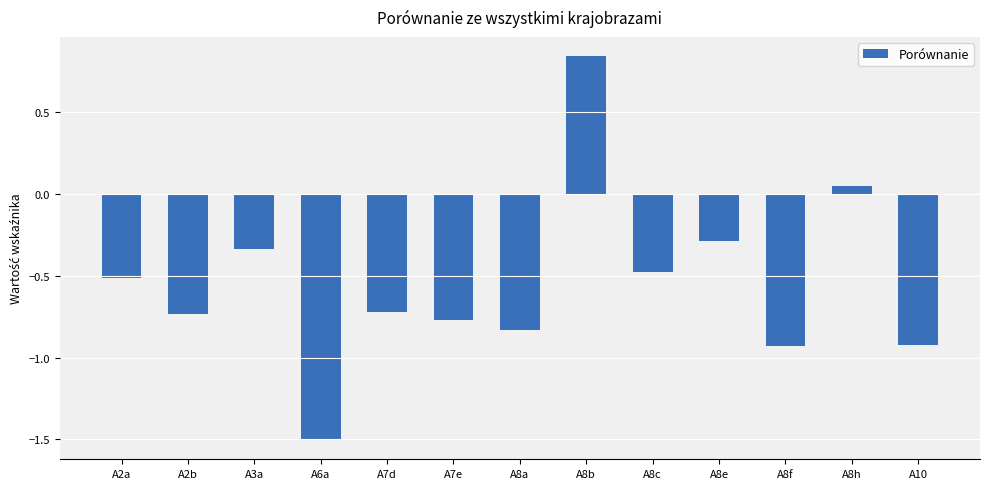

The value at A6a is -1.5. True or false?

True